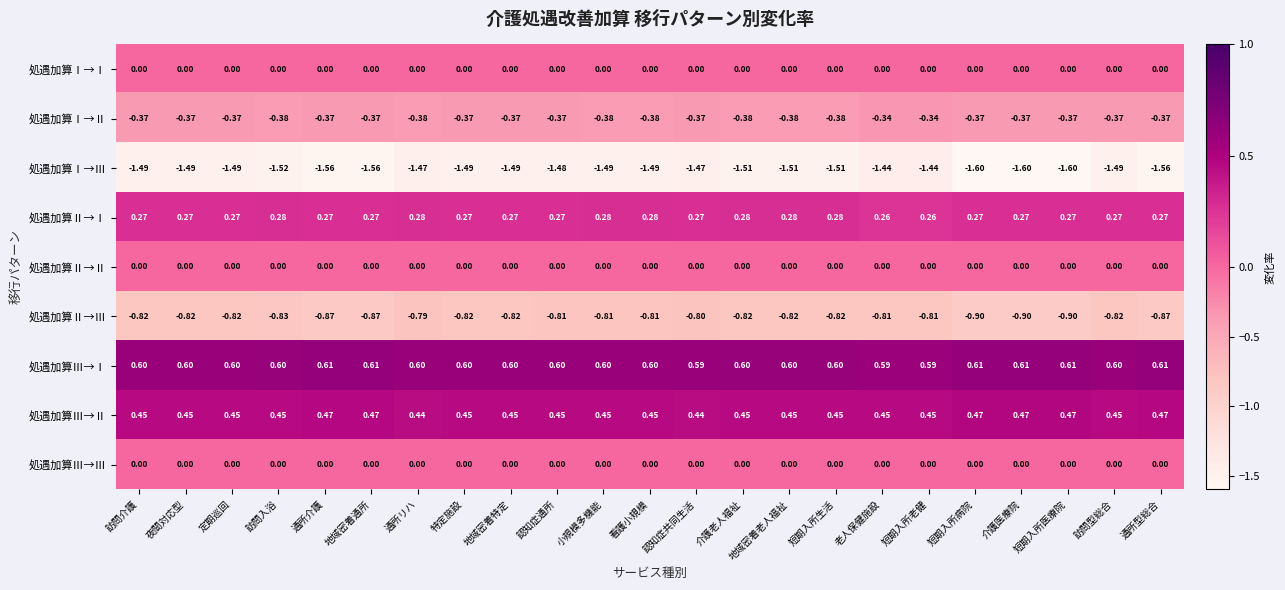

Is the value of 処遇加算Ⅰ→Ⅲ at 訪問入浴 greater than the value of 処遇加算Ⅱ→Ⅰ at 介護医療院?

No